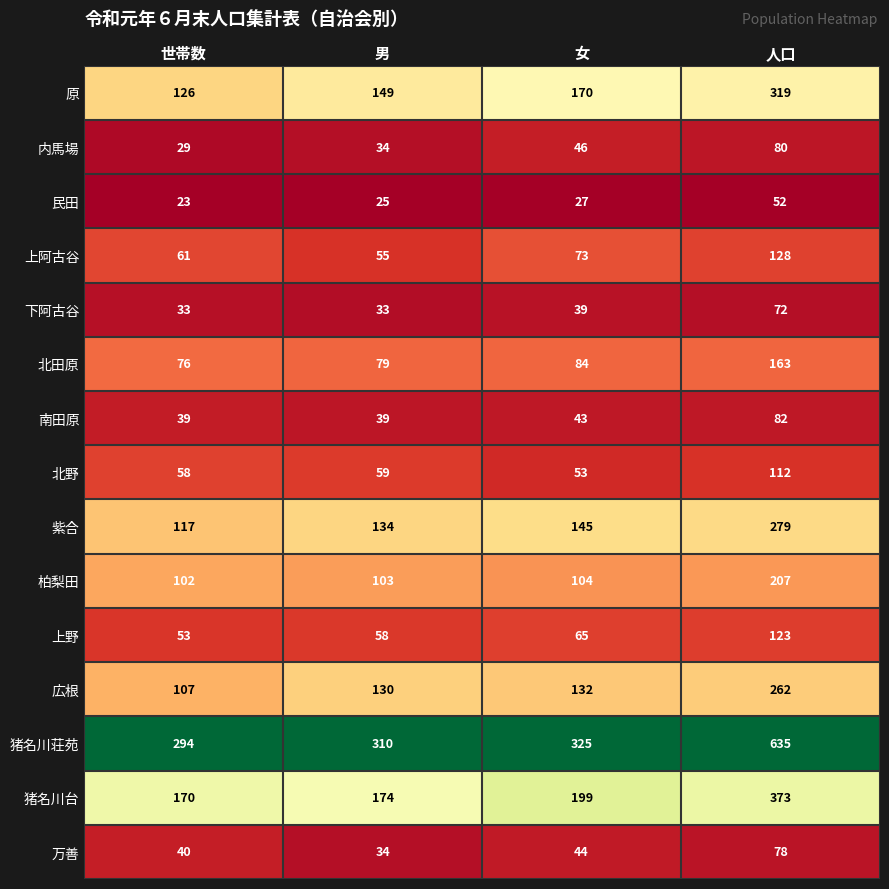

Which series has the largest total across all categories?

猪名川荘苑